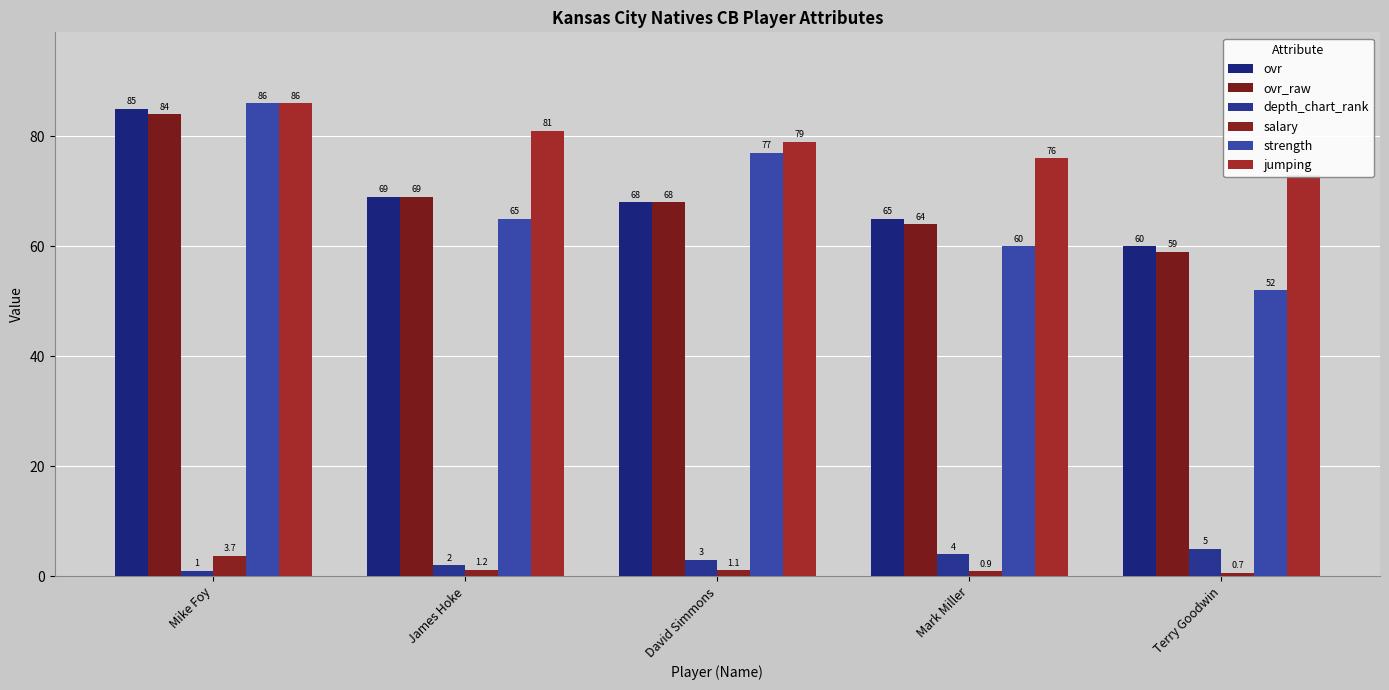

How many values in the salary series exceed 1?

3